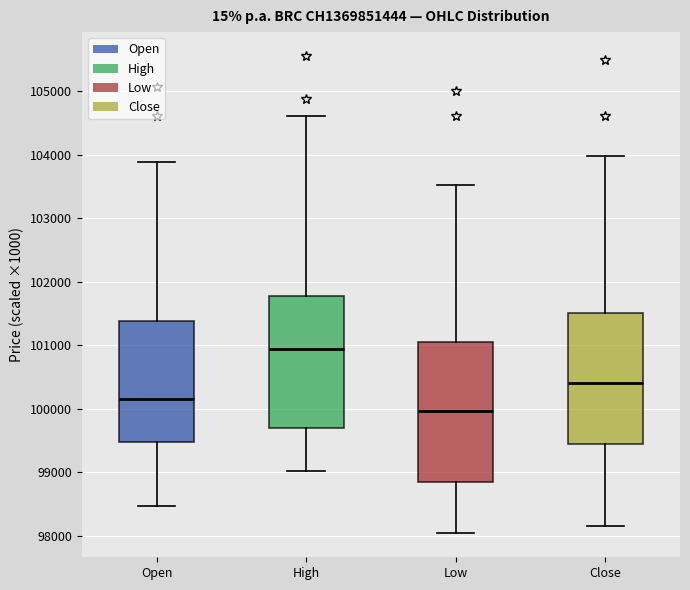

Comparing the boxes themselves (not the whiskers), which one is the tallest?

Low